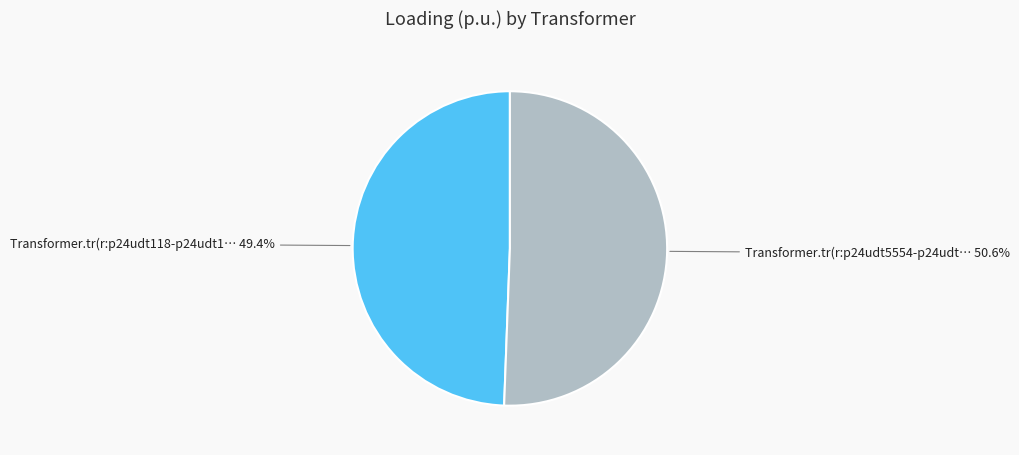

How many slices are in this pie chart?

2